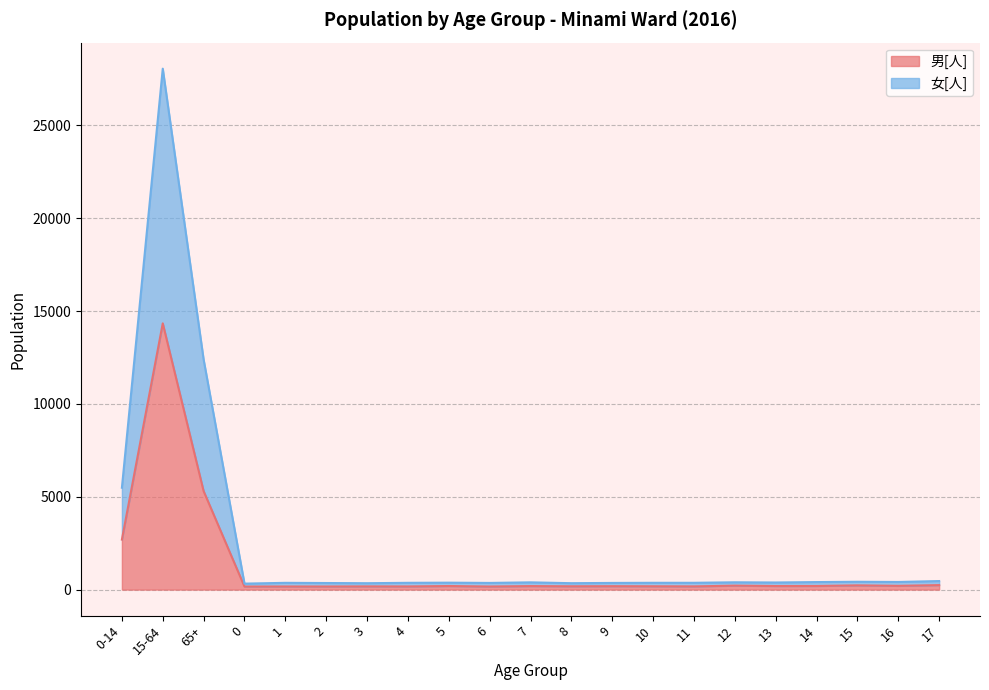

What is the difference between the second highest and second lowest values in the 男[人] series?

5139